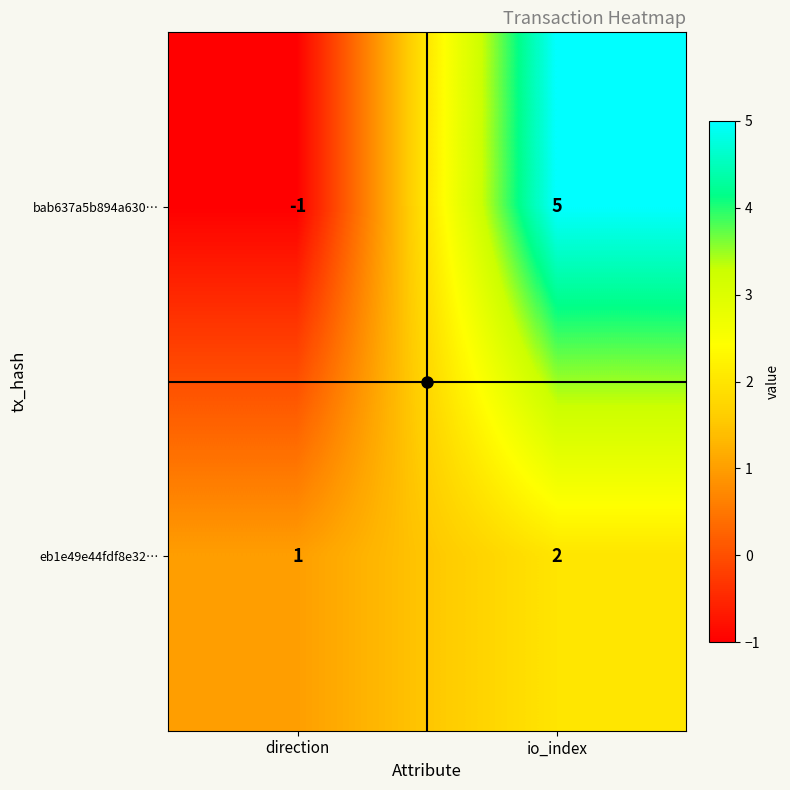

At which category is the sum across all series the highest?

io_index